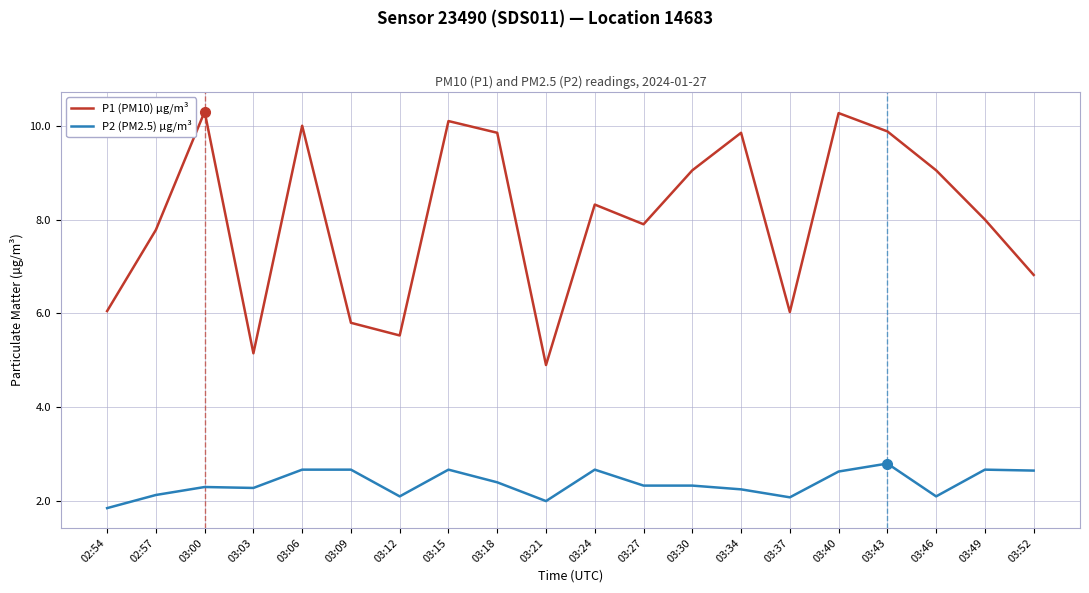

What position from the left is 03:00?

3